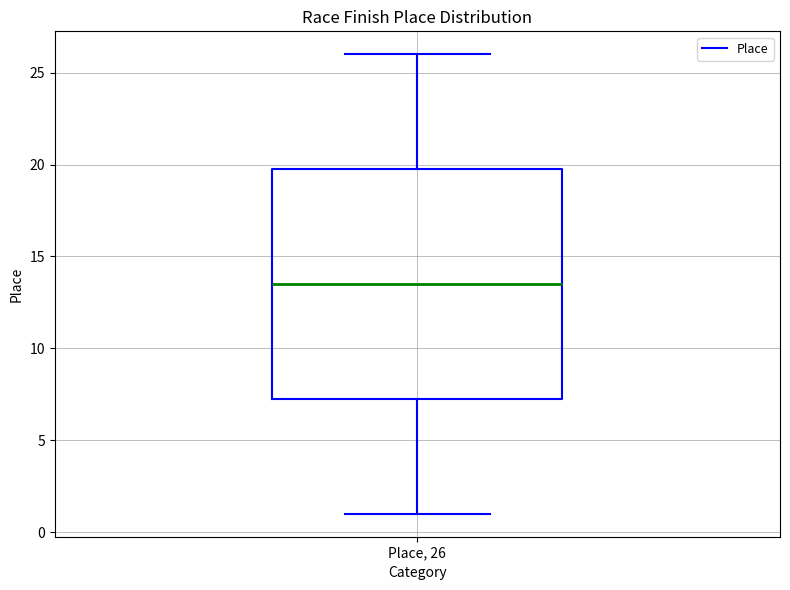

Transcribe this box plot: give where the median line is, the range the box spans, and where the two whiskers end, as read against the y-axis. The values are not printed on the chart, so give them approximately, as read against the axis.

median 13.5, box 7.5 to 20.0, whiskers 1.0 to 26.0